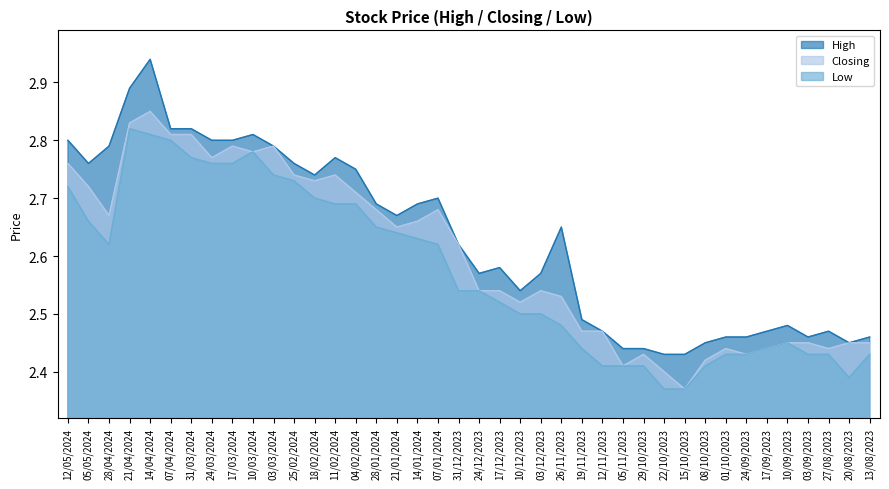

At which label does High reach its minimum?

22/10/2023